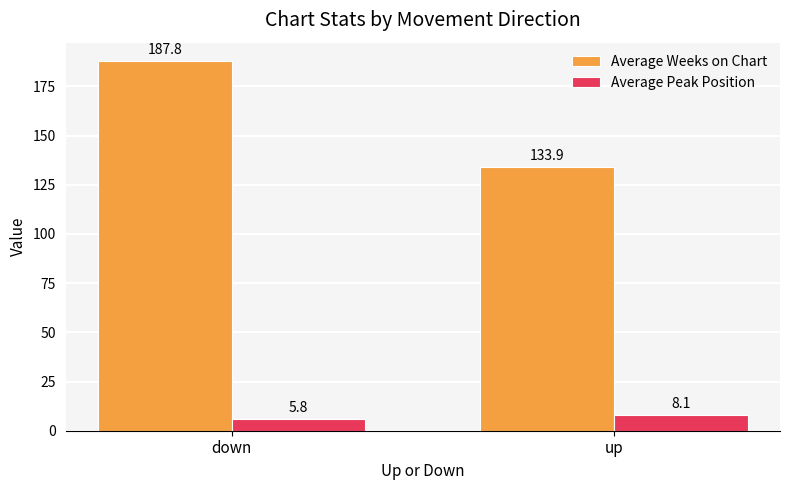

Rank the categories by Average Peak Position value from highest to lowest.

up, down